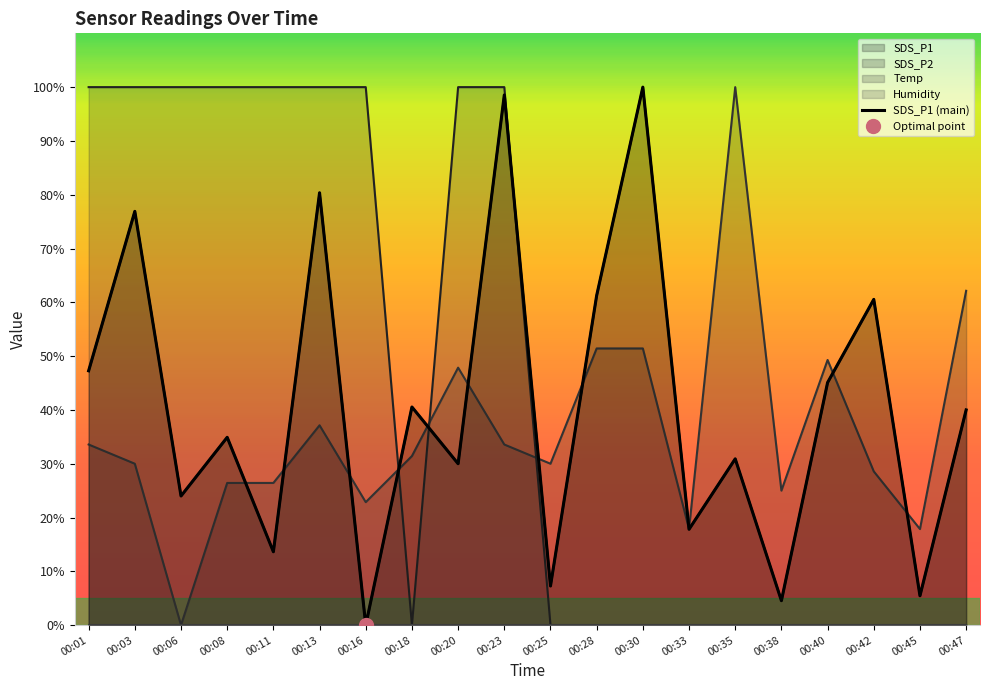

What is the total value across all series at 00:20?

177.9